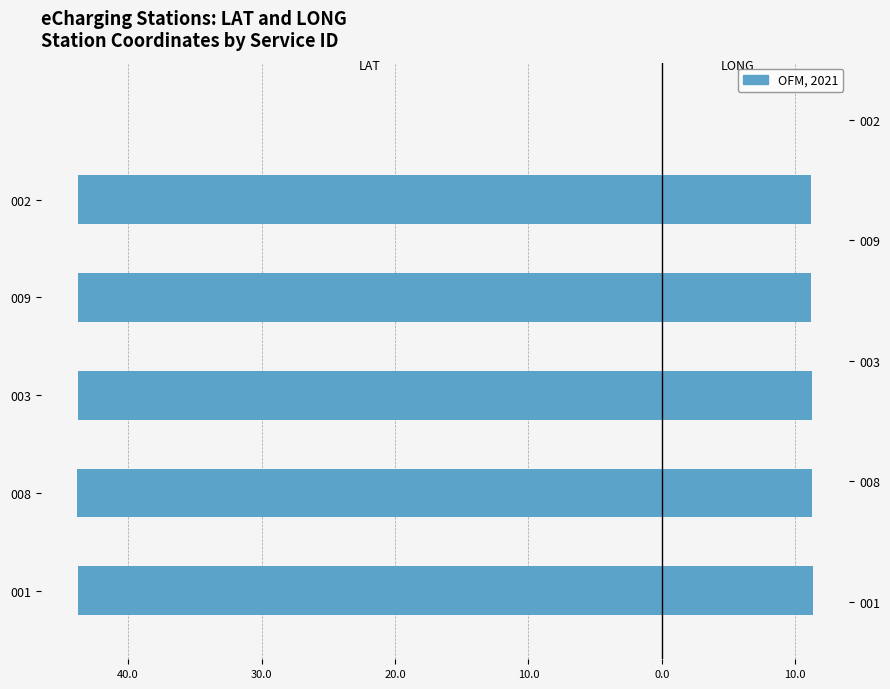

Count the LONG values in the range 11 to 12.

5